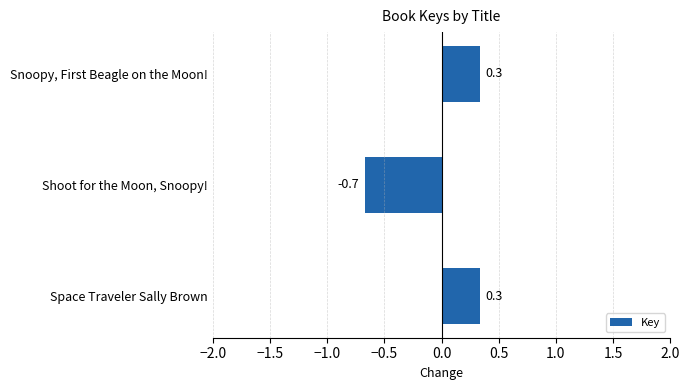

What is the difference between the values at Shoot for the Moon, Snoopy! and Snoopy, First Beagle on the Moon!?

1.0